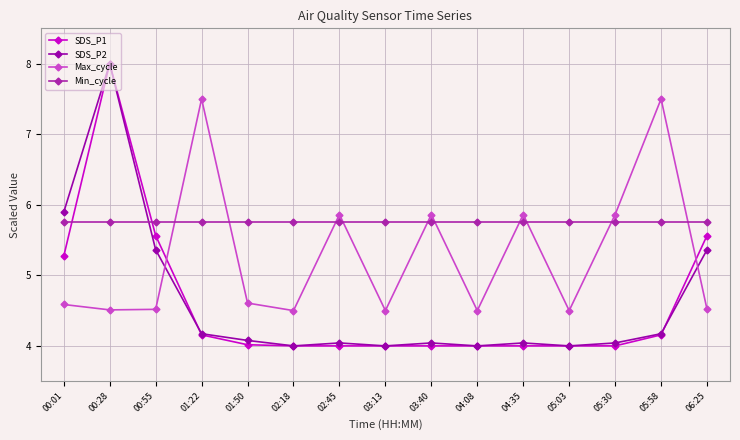

At which category does the chart reach its peak across all series?

00:28